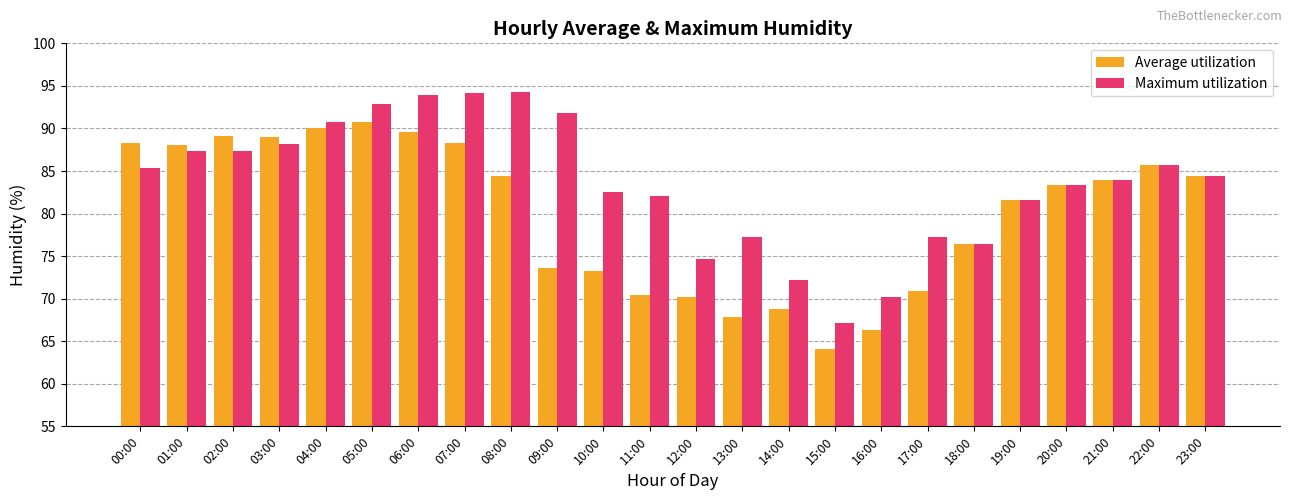

Where is Average utilization nearest to the value 77?

18:00